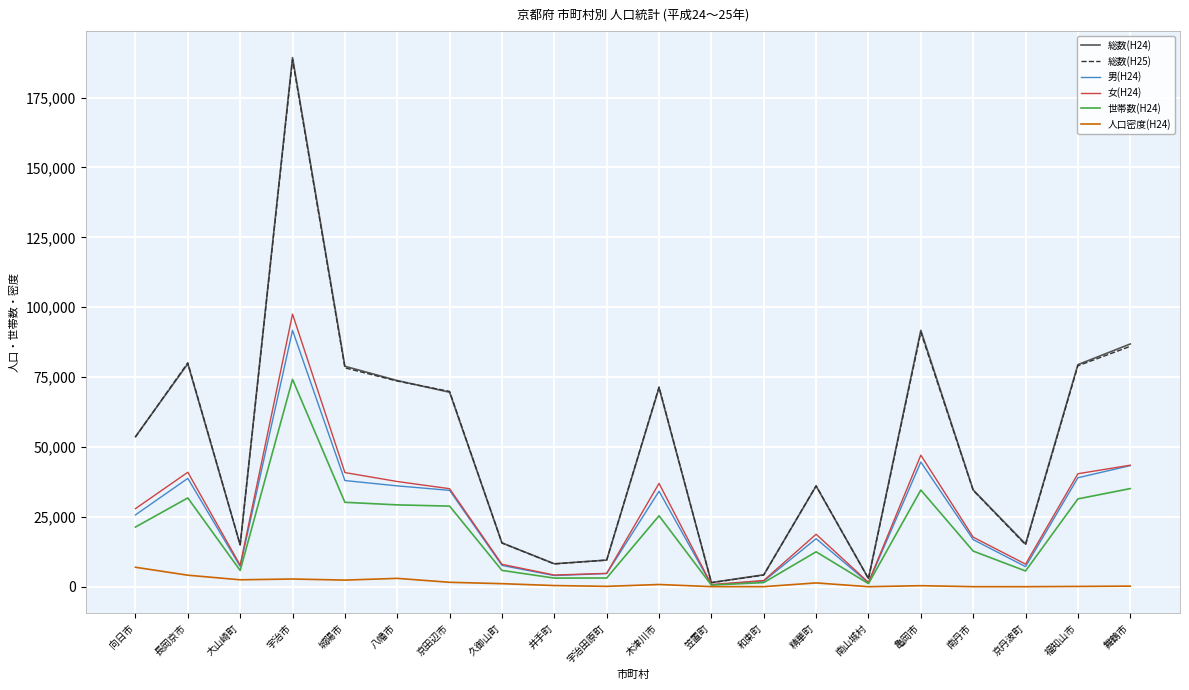

Which label corresponds to the largest value in the chart?

宇治市